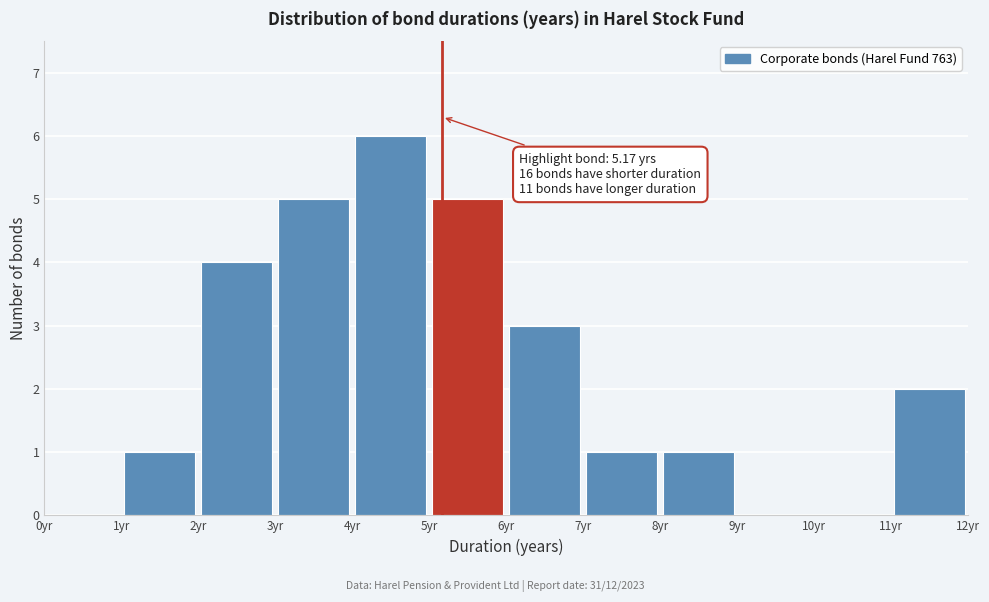

Which range on the x-axis has the tallest bar?

4 to 5